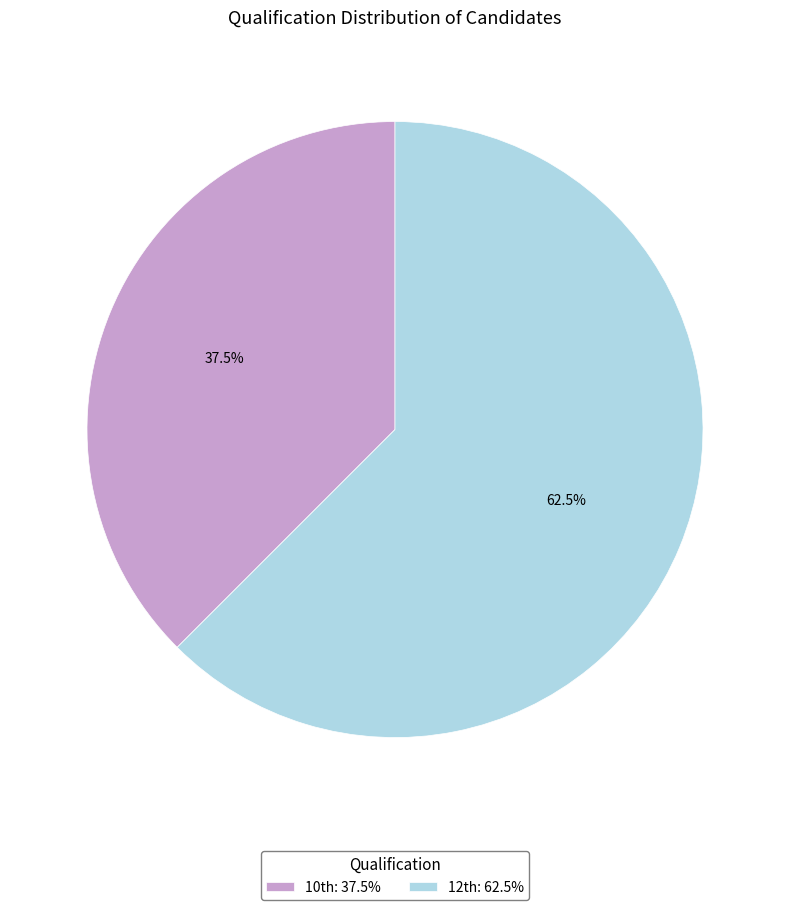

How many segments does this pie chart have?

2